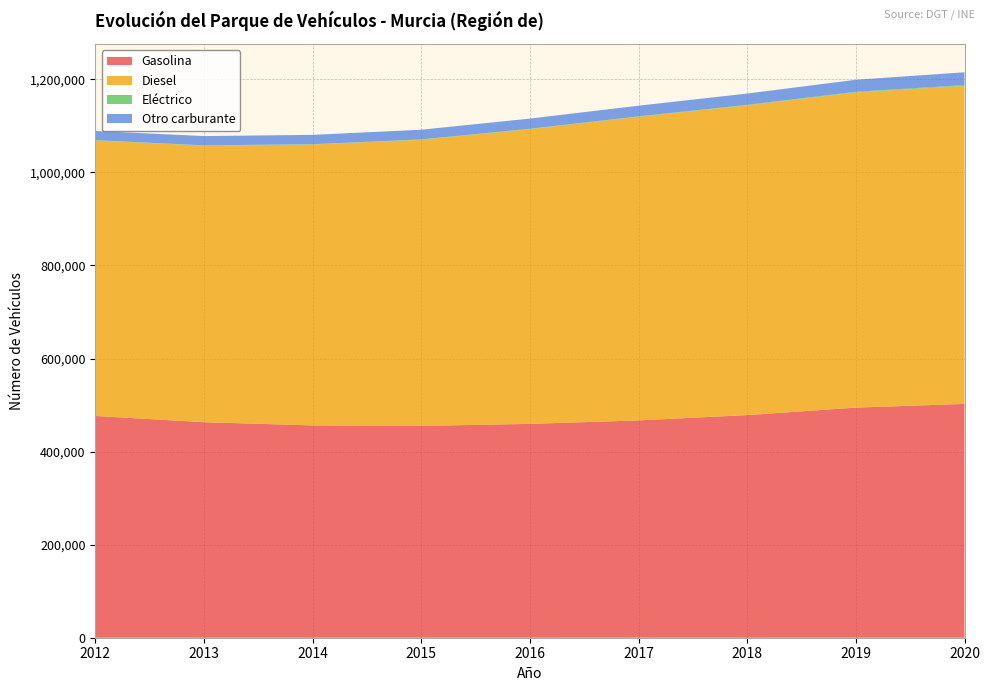

Reading right to left, what are all the values shown in this chart?

Gasolina: 502445	494576	478450	467048	459585	455314	456305	463208	476605
Diesel: 683461	677375	665740	652591	633502	614919	603660	594372	592184
Eléctrico: 1851	1374	1075	895	795	752	717	648	592
Otro carburante: 27462	25797	24257	22881	21840	20770	20046	19894	19695